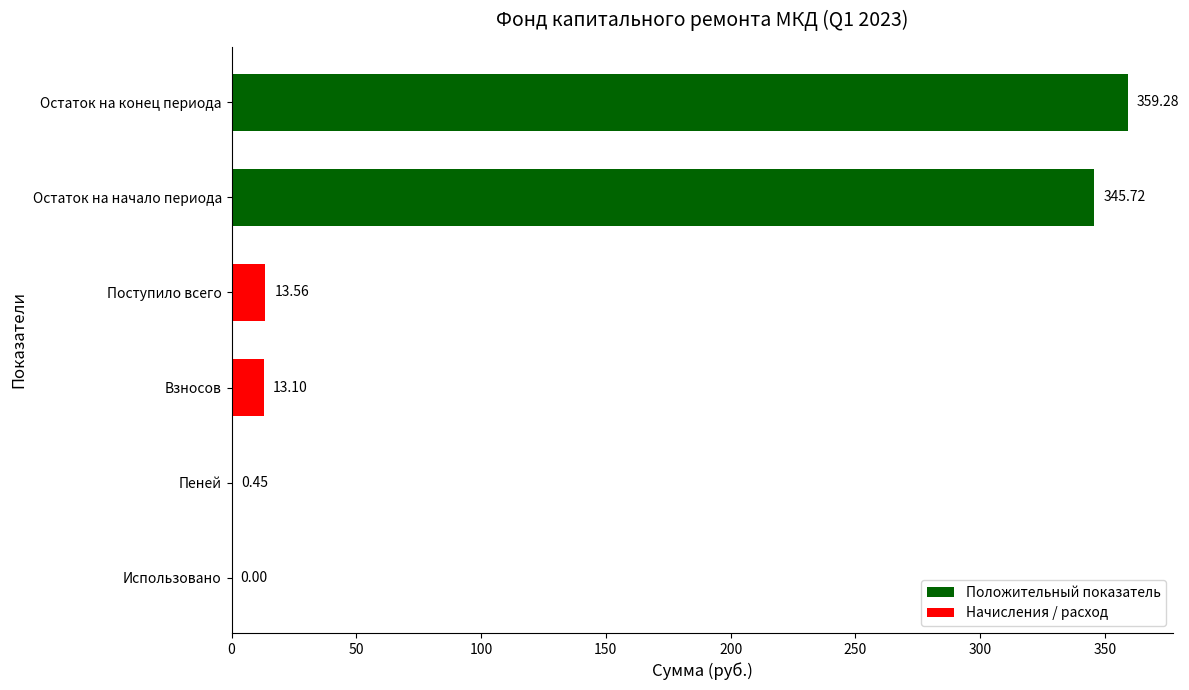

What is the change in value from Взносов to Использовано?

-13.1